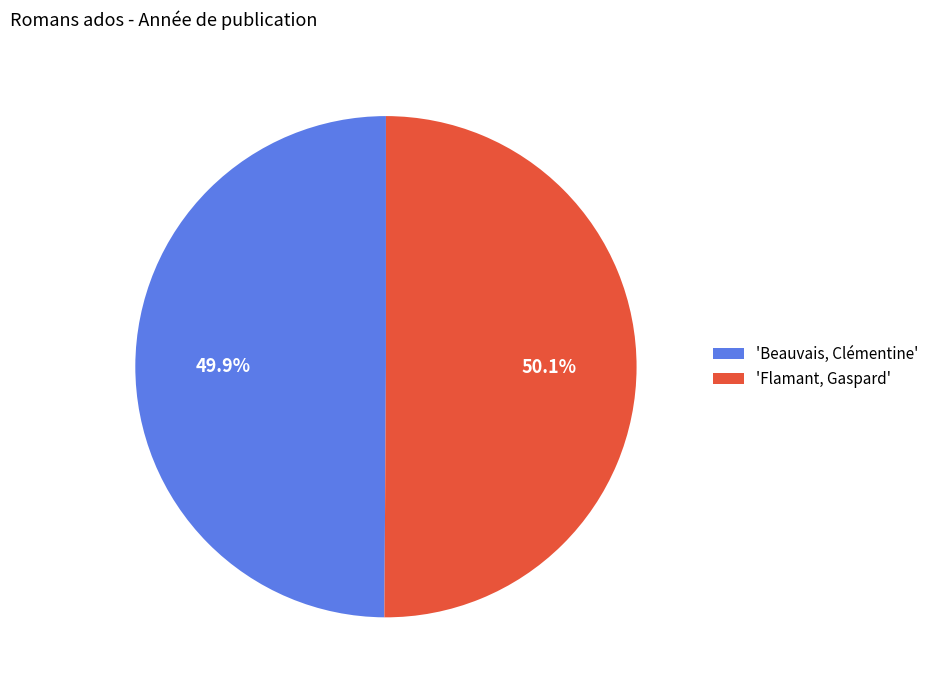

Do 'Flamant, Gaspard' and 'Beauvais, Clémentine' together represent more than half of the pie?

Yes